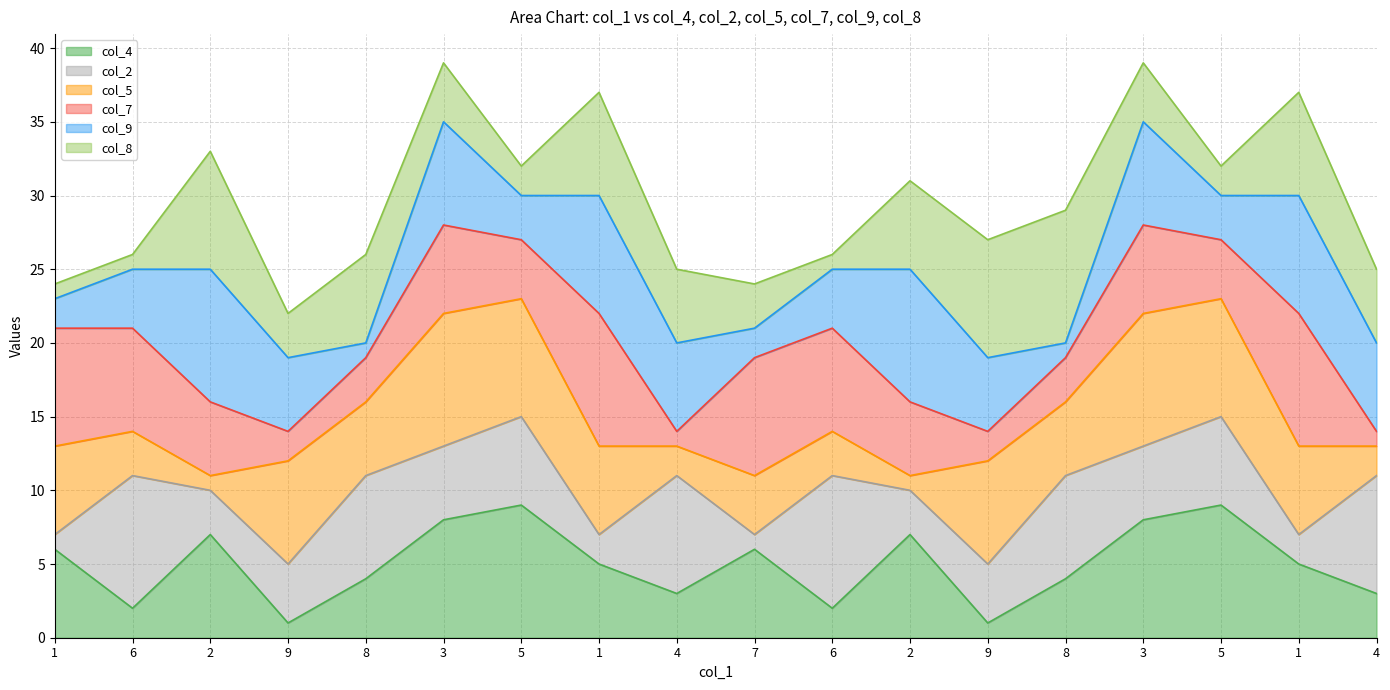

What is the label of the 16th point from the left?

5